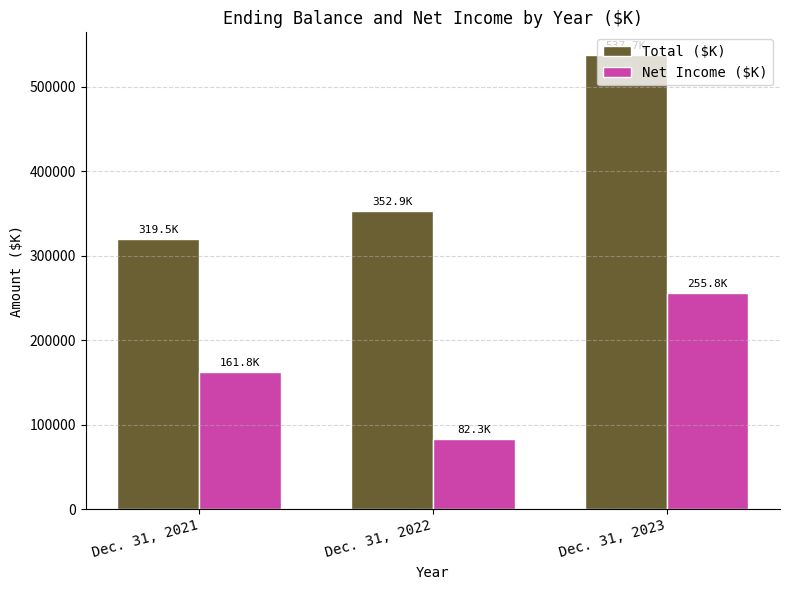

Is the value of Net Income ($K) at Dec. 31, 2021 greater than the value of Total ($K) at Dec. 31, 2023?

No